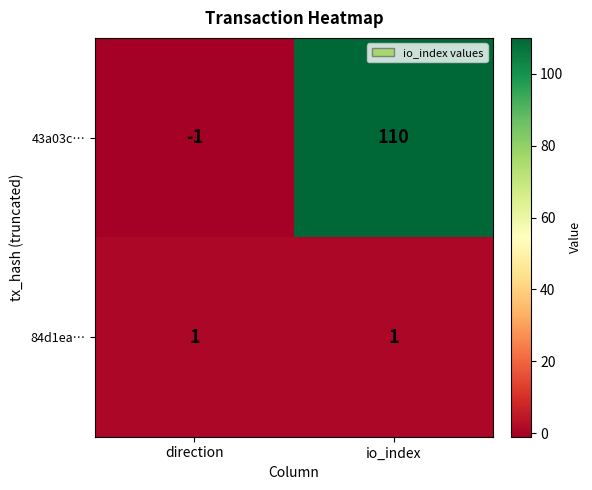

Reading left to right, transcribe all the data shown in this chart.

43a03c…: -1	110
84d1ea…: 1	1